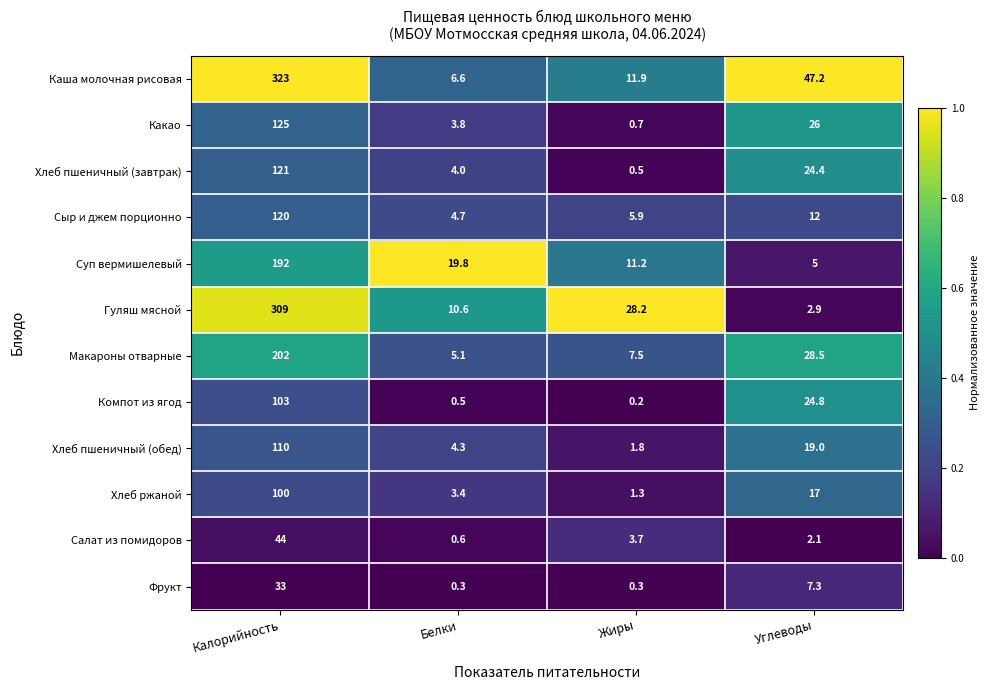

At which category is the sum across all series the highest?

Калорийность